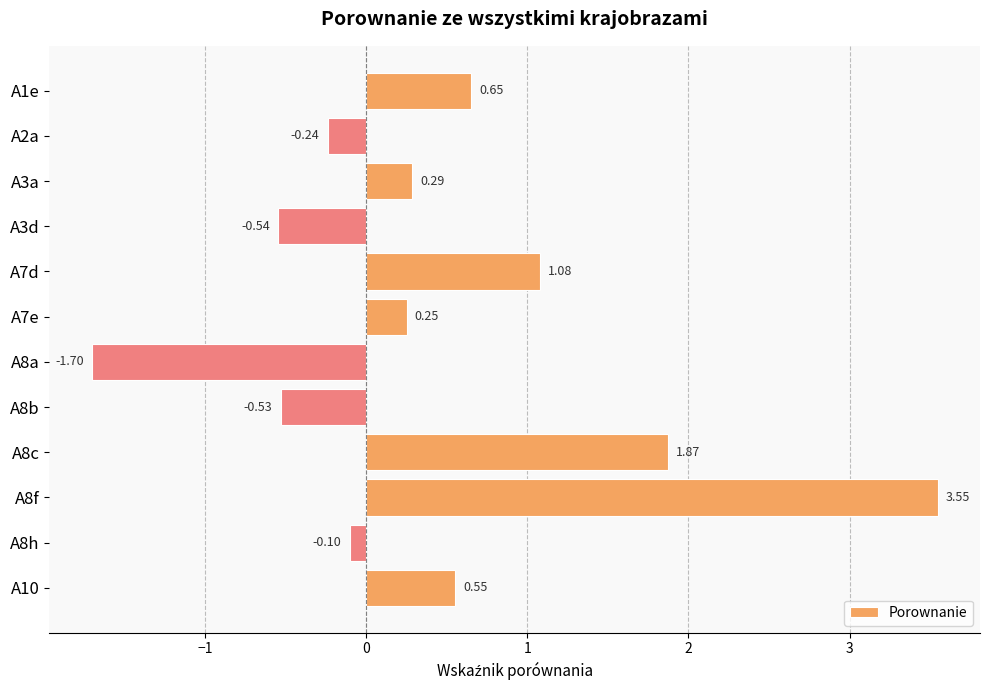

How many positive values are there?

7